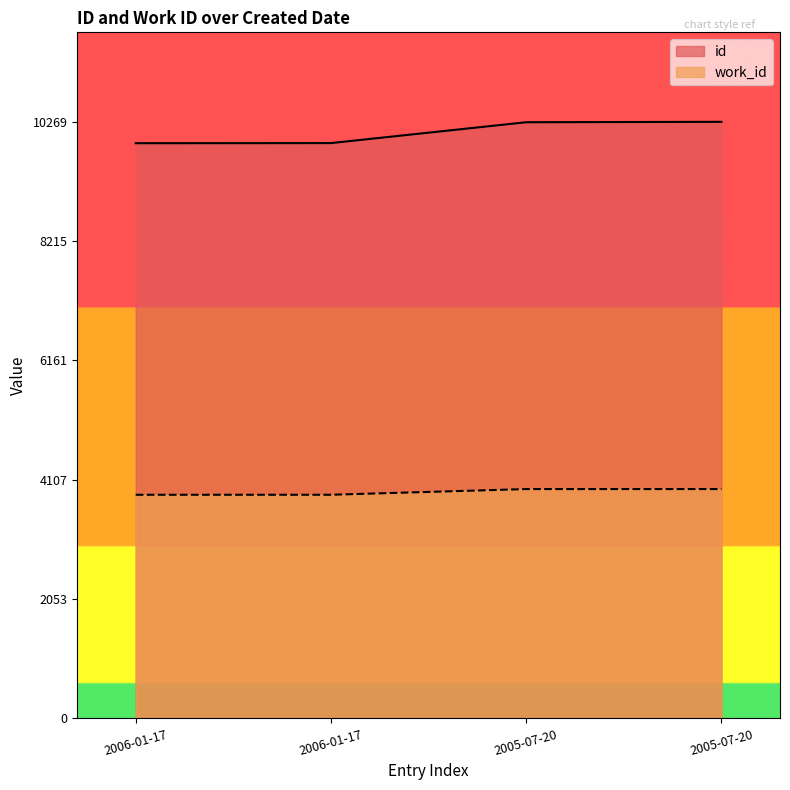

What is the difference between the maximum and minimum values in the id series?

368